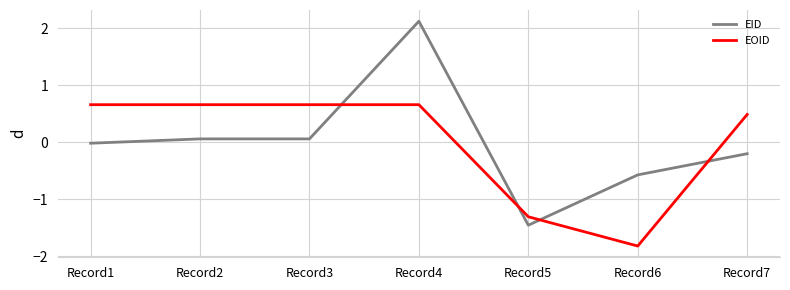

Is the value of EID at Record2 greater than the value of EOID at Record6?

Yes